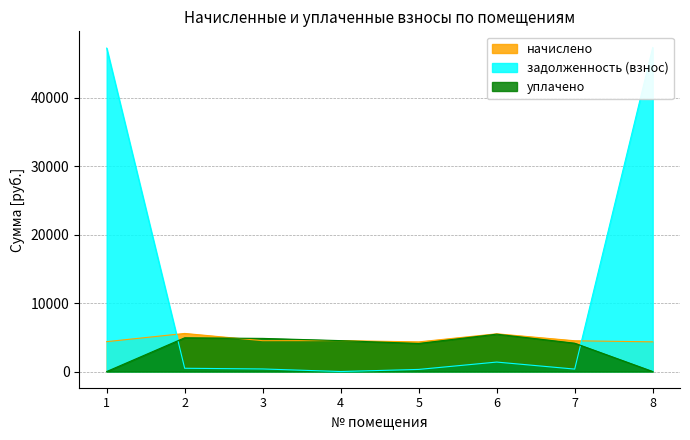

True or false: начислено has more than 0 interior local peaks.

True